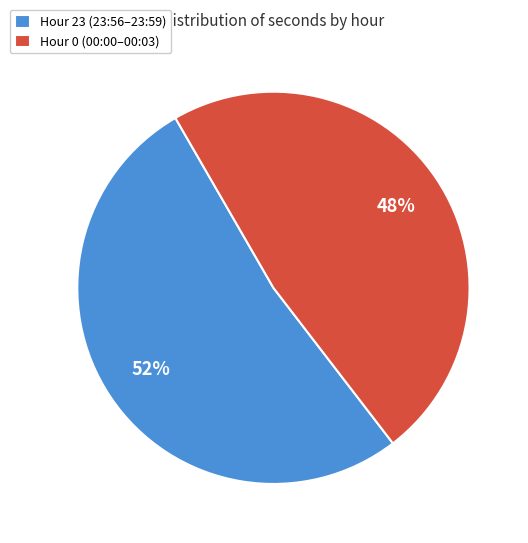

What is the ratio of the value at Hour 23 (23:56–23:59) to the value at Hour 0 (00:00–00:03)?

1.1